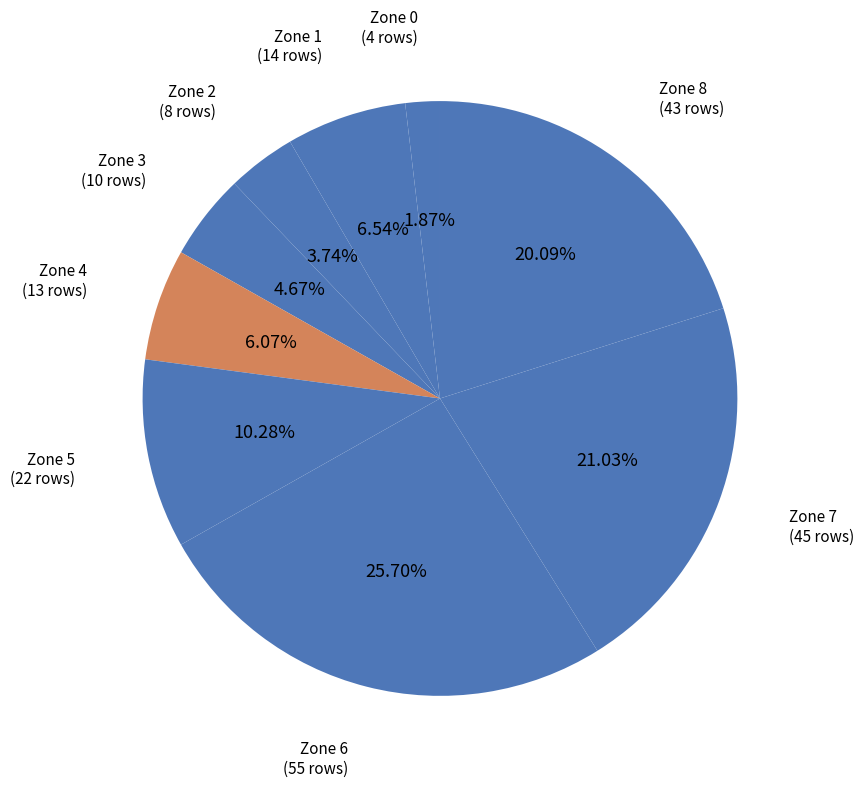

Count the number of slices in the pie.

9